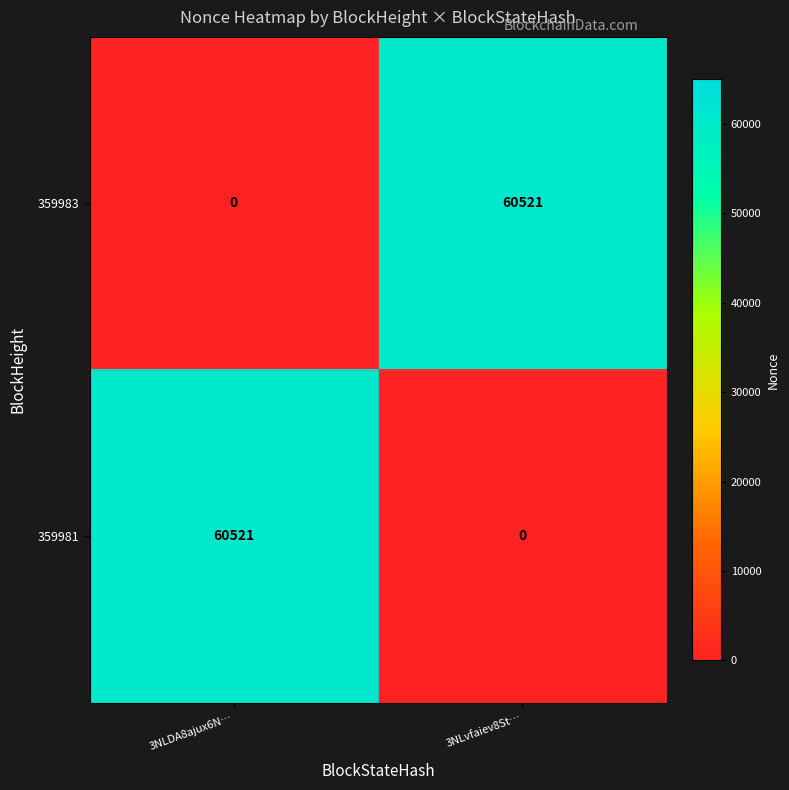

What is the difference between the maximum and minimum values in the 359983 series?

60521